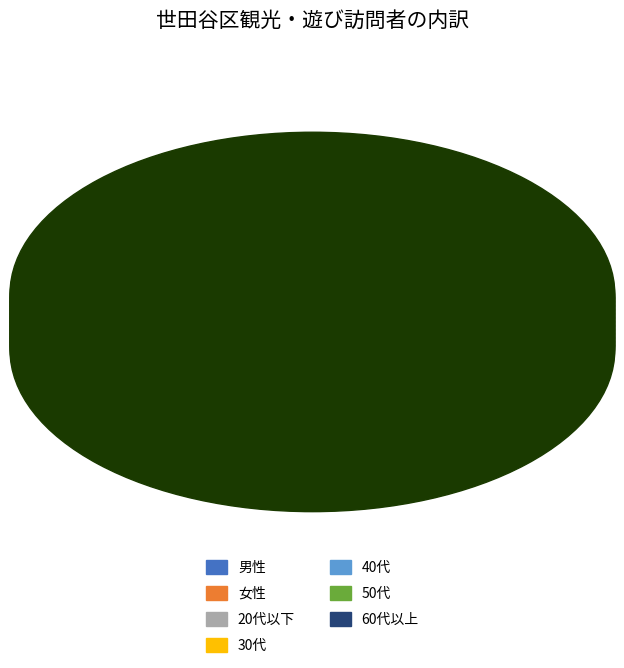

Between 60代以上 and 40代, which is larger?

60代以上